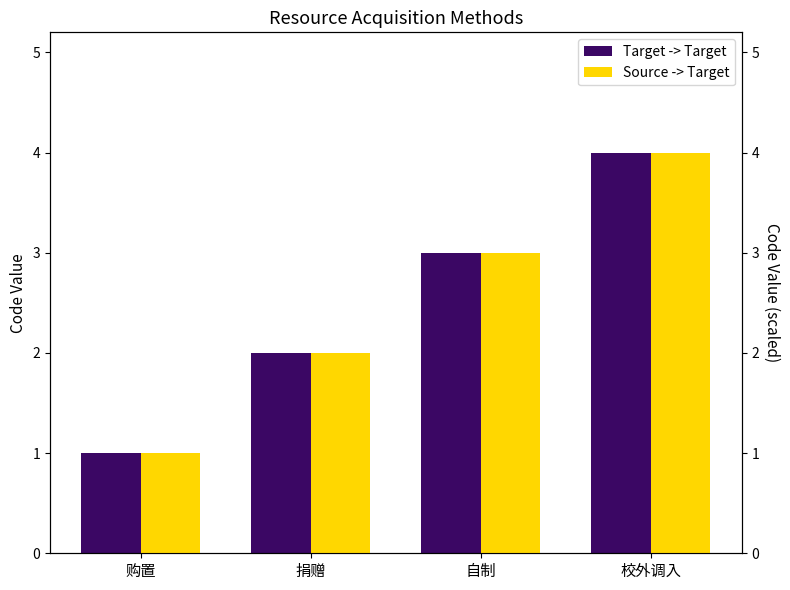

List the series in order of their peak value, lowest first.

Target -> Target, Source -> Target